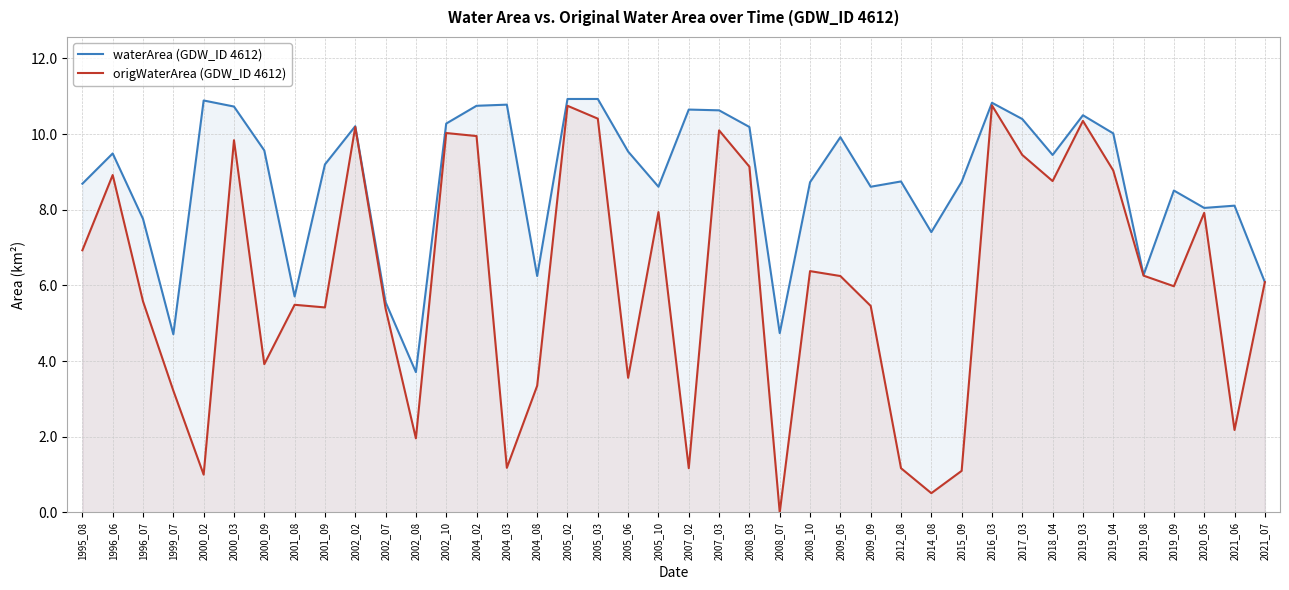

At 2019_04, list the series in order from smallest to largest.

origWaterArea (GDW_ID 4612), waterArea (GDW_ID 4612)